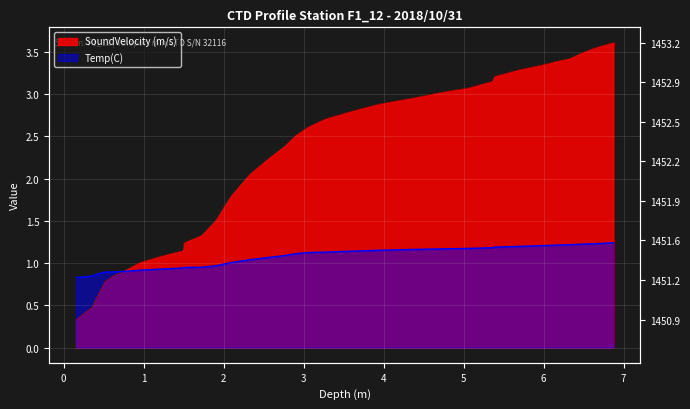

What is the difference between the second highest and minimum values in the Temp(C) series?

0.4